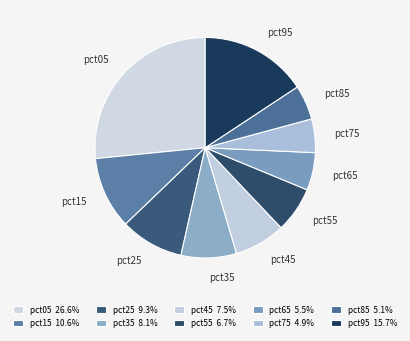

How many slices are in this pie chart?

10